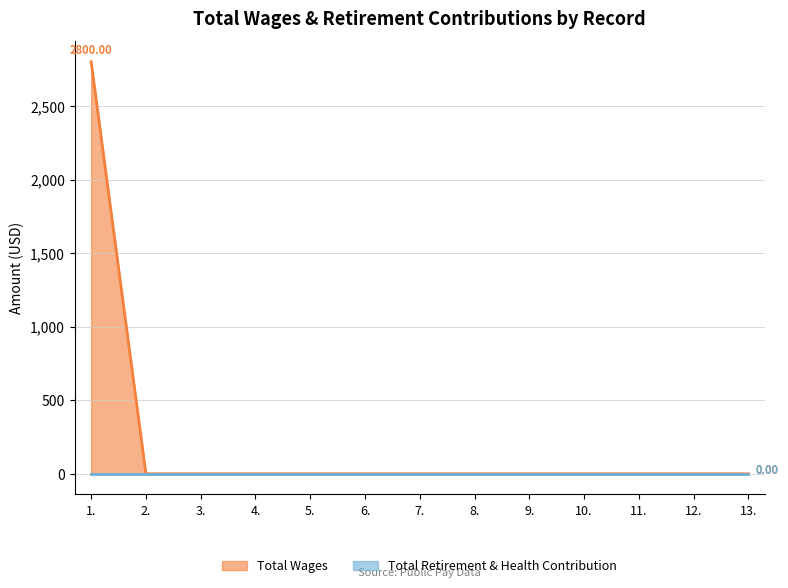

Does the chart display data point markers on the line(s)?

No